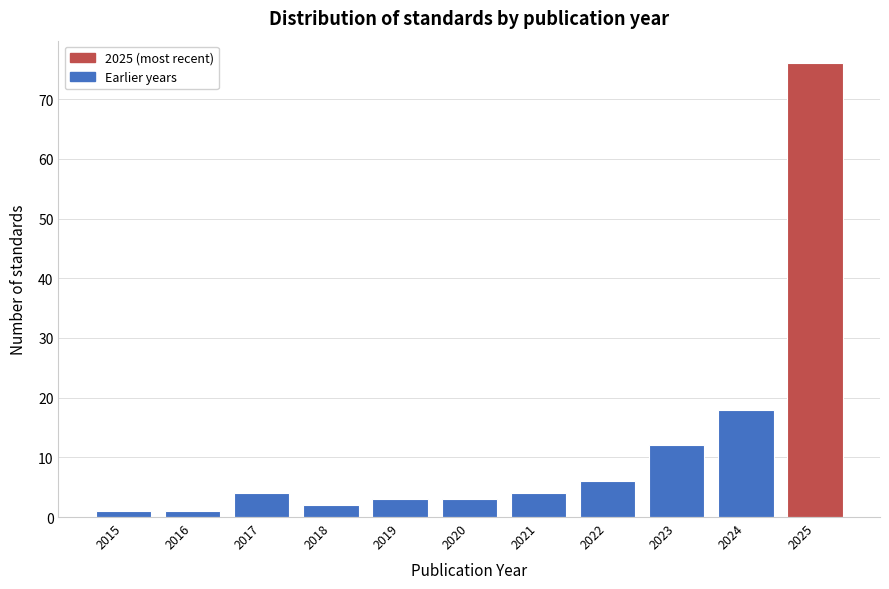

Reading left to right, transcribe all the data shown in this chart.

2015=1	2016=1	2017=4	2018=2	2019=3	2020=3	2021=4	2022=6	2023=12	2024=18	2025=76